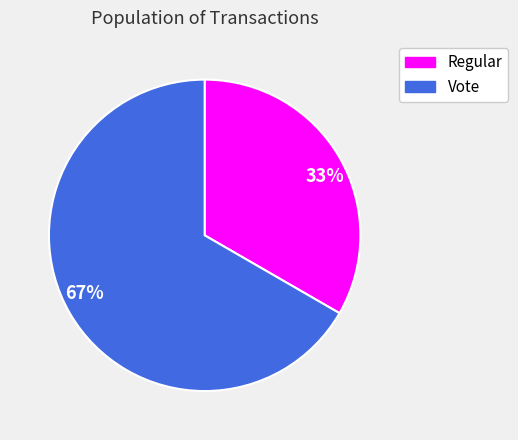

True or false: 33% accounts for 33% of the total.

True